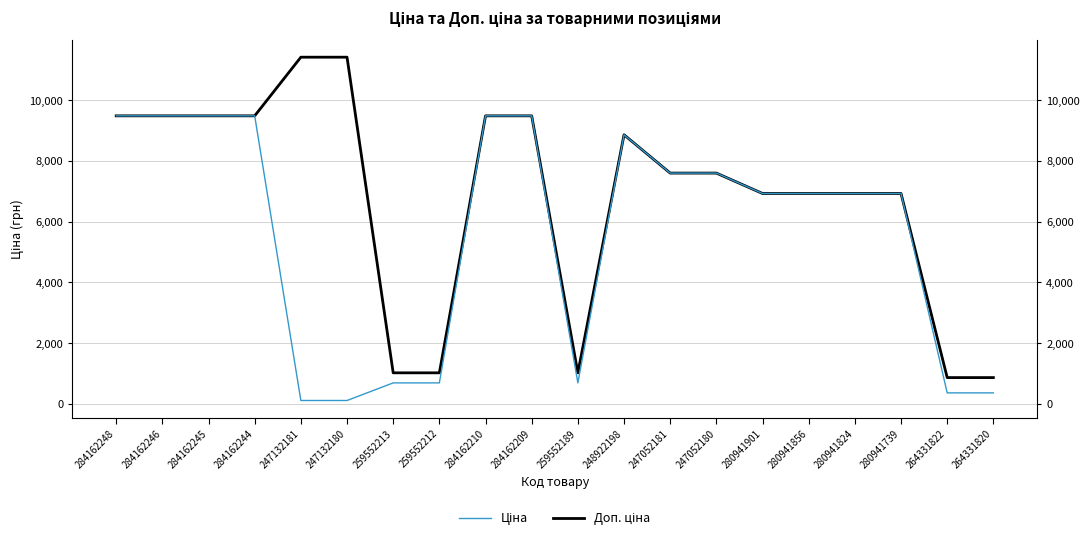

What is the total value across all series at 280941824?

13851.3